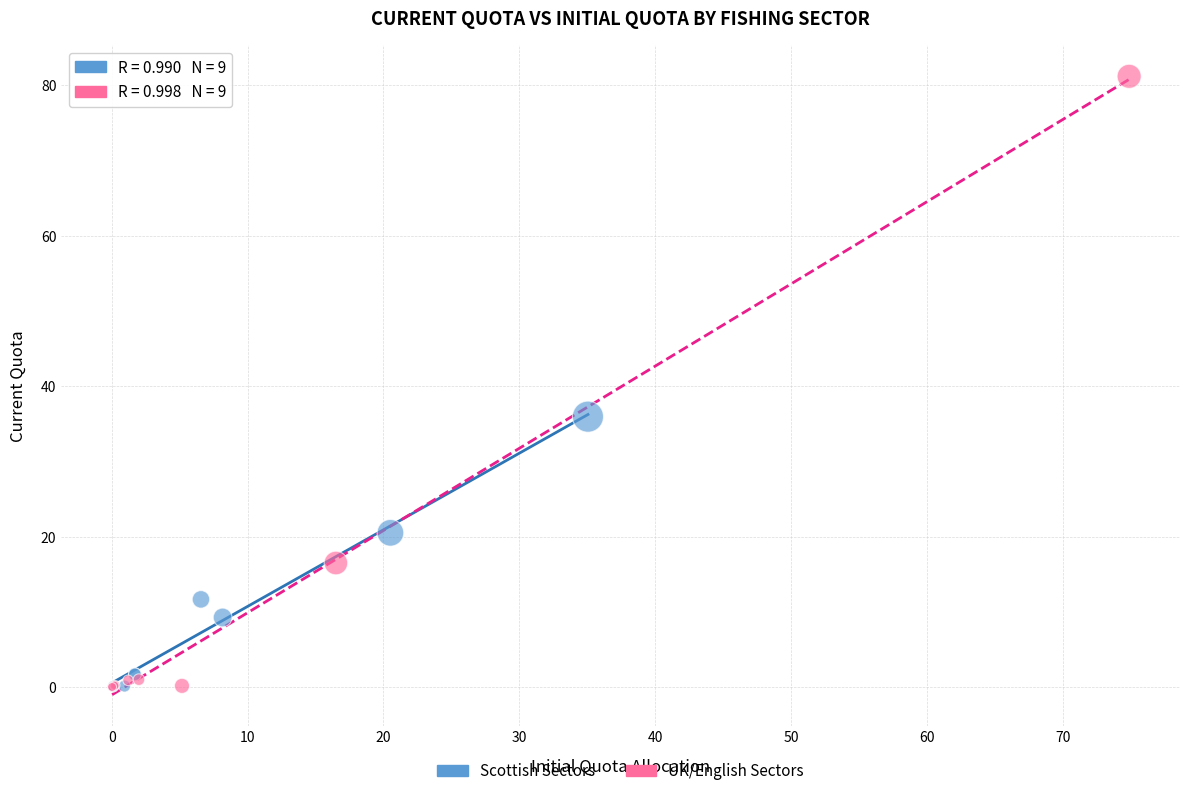

Which series reaches the maximum Y coordinate?

UK/English Sectors